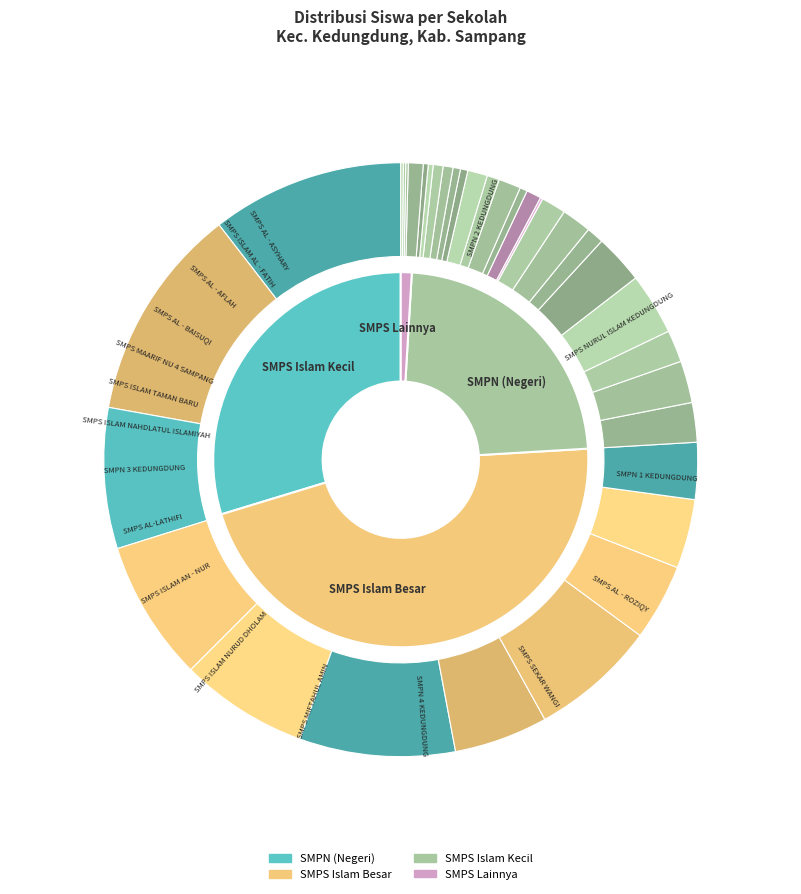

Approximately how many times larger is the value at SMPN 2 KEDUNGDUNG compared to SMPS ISLAM AL - ITTIFAQ?

39.0